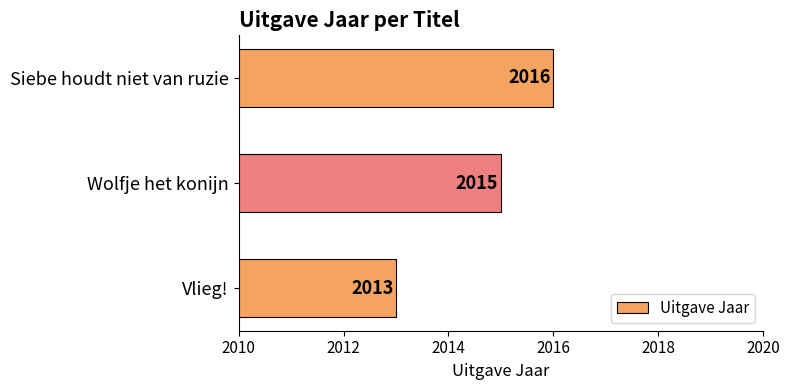

The value at Wolfje het konijn is 3134. True or false?

False